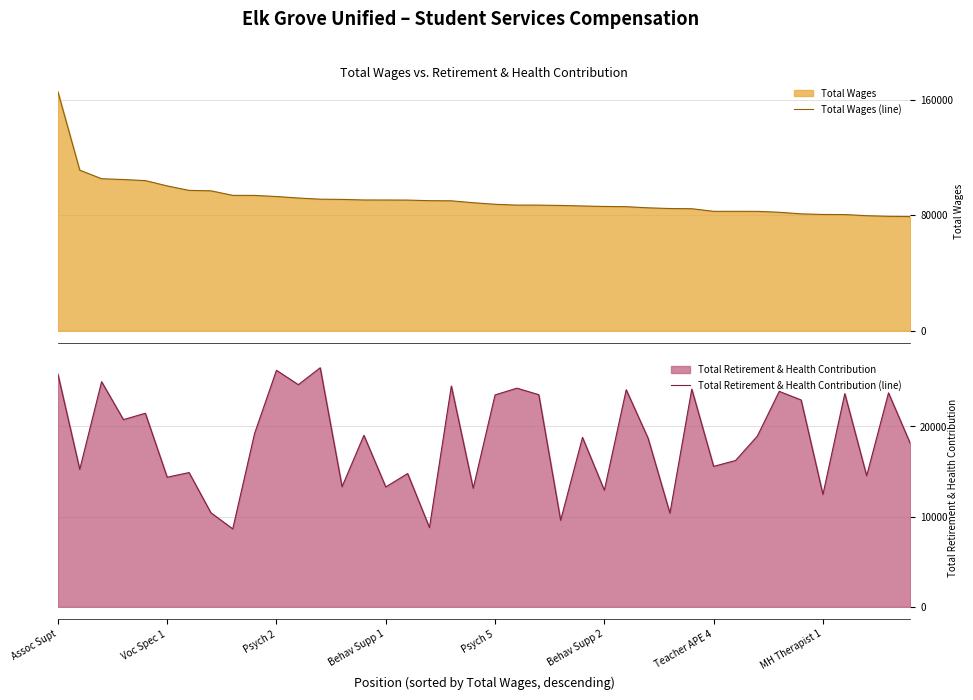

How many data points does each series have?

40